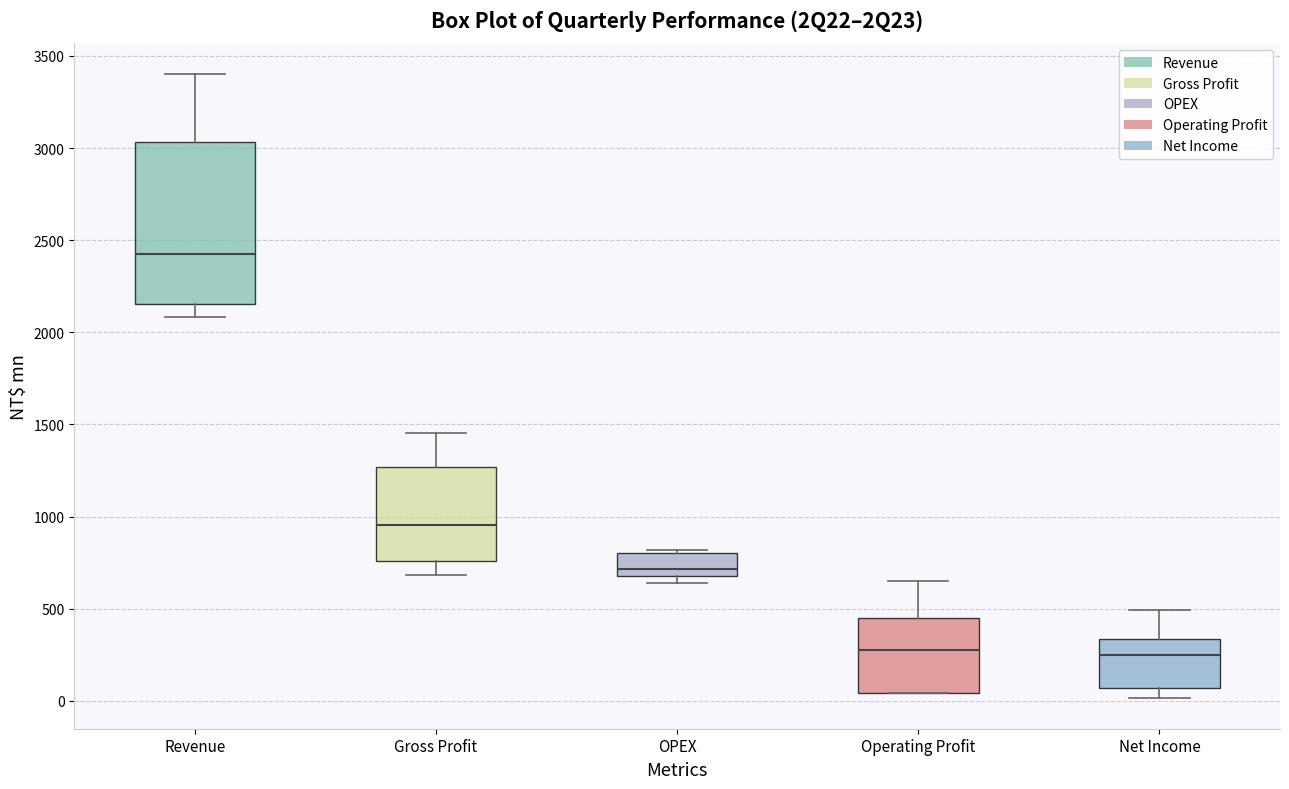

Reading left to right, transcribe this box plot: for each box, give where its median line is, the range the box spans, and where its two whiskers end, as read against the y-axis. The values are not printed on the chart, so give them approximately, as read against the axis.

Revenue: median 2400, box 2150 to 3050, whiskers 2100 to 3400
Gross Profit: median 950, box 750 to 1250, whiskers 700 to 1450
OPEX: median 700 (just above the box's lower edge), box 700 to 800, whiskers 650 to 800 (just above the box's upper edge)
Operating Profit: median 300, box 50 to 450, whiskers 50 to 650
Net Income: median 250, box 50 to 350, whiskers 0 to 500